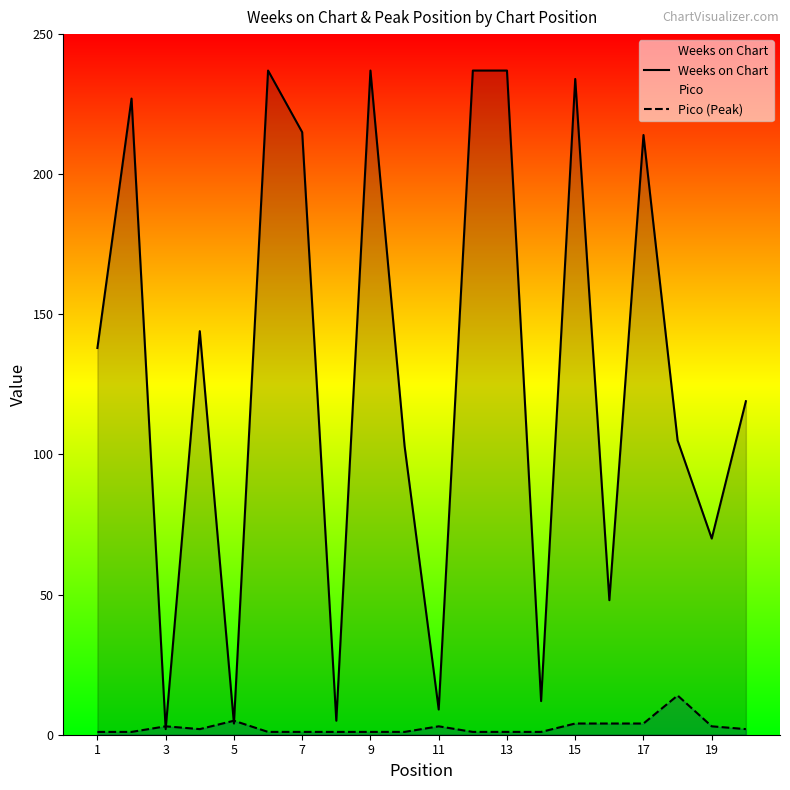

Which series has the widest spread of values?

Weeks on Chart